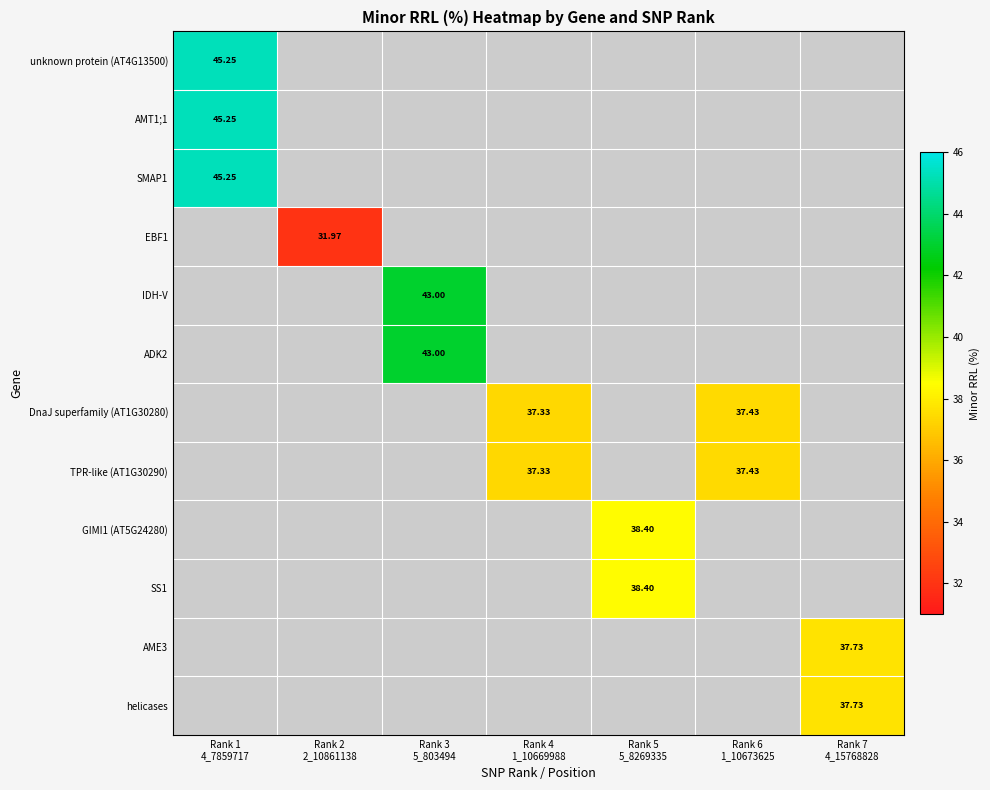

At how many categories does at least one series exceed 36?

6